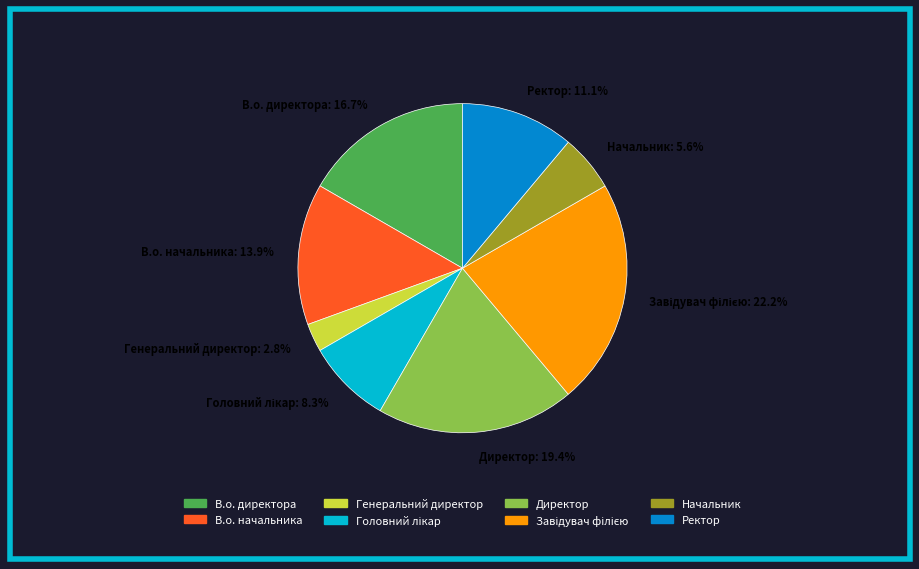

Does Ректор represent more than half of the total?

No